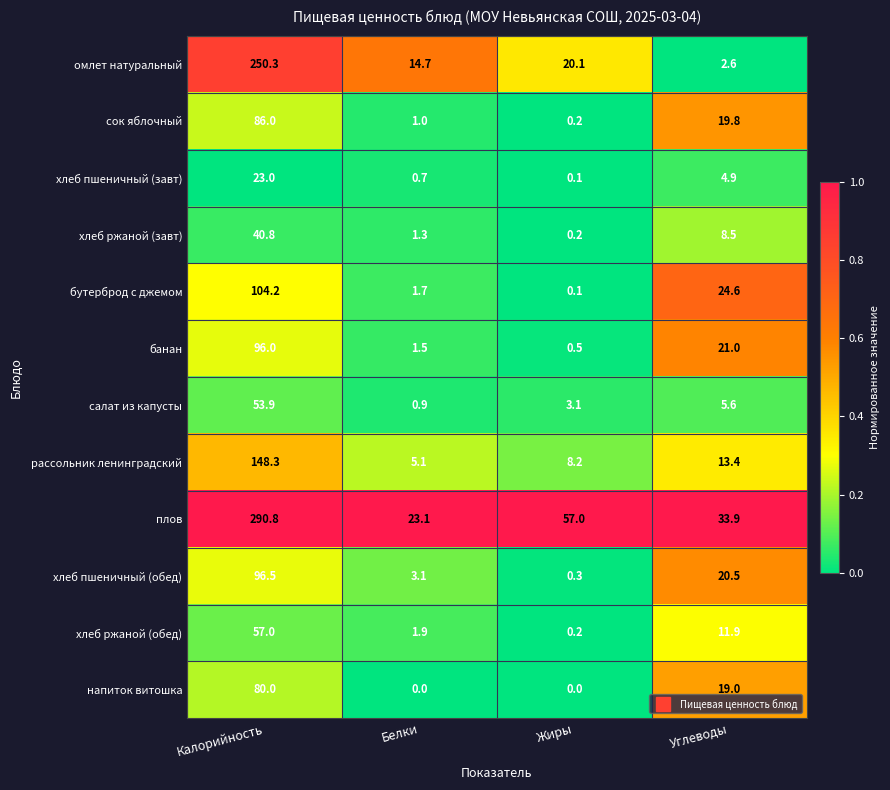

What is the average value of the сок яблочный series?

26.8